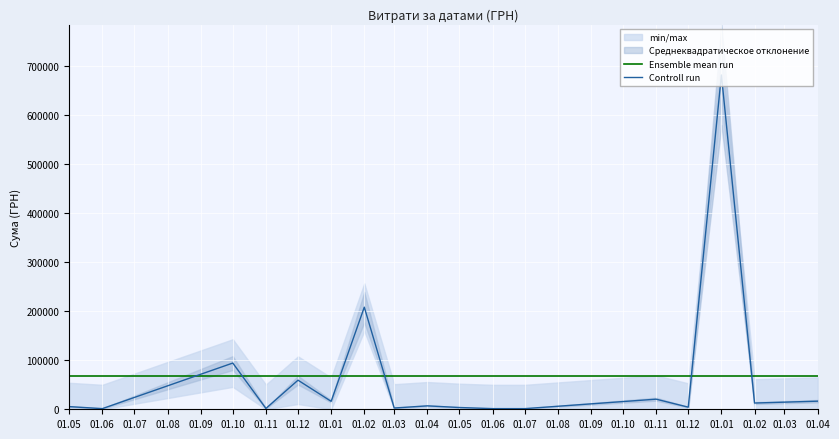

What is the average value of the Controll run series?

67026.1